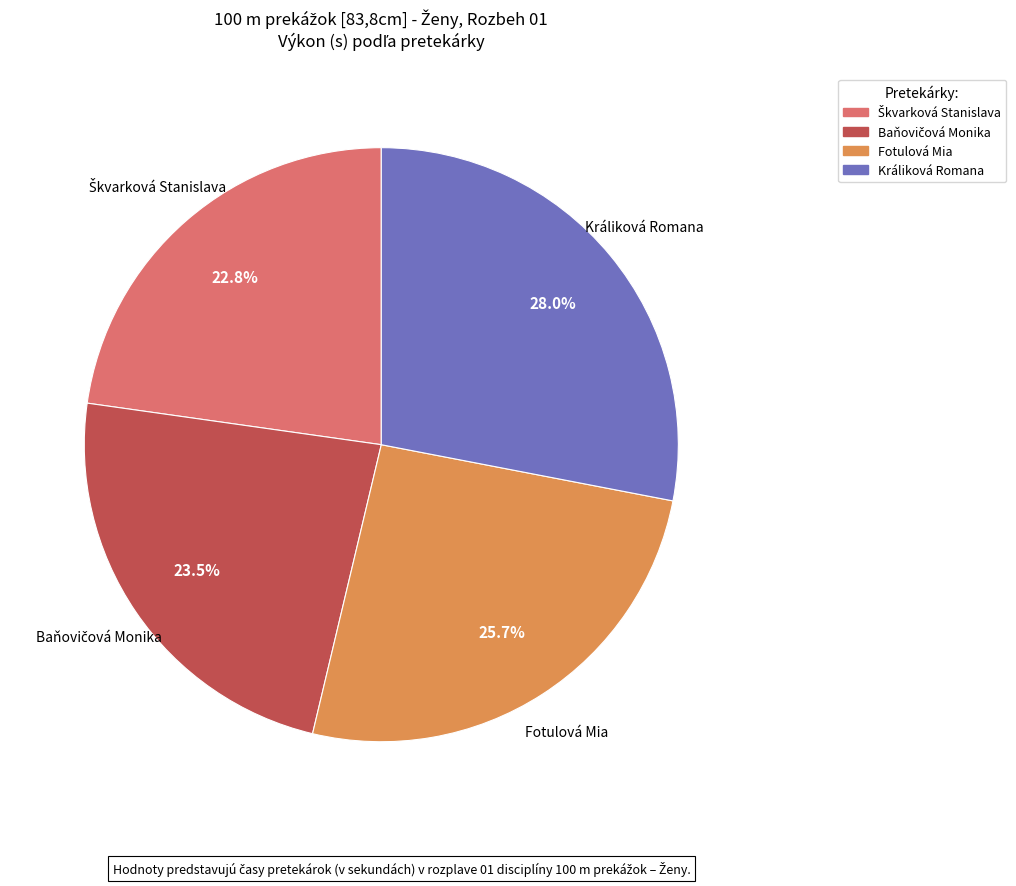

Which category has the biggest portion of the pie?

Králiková Romana